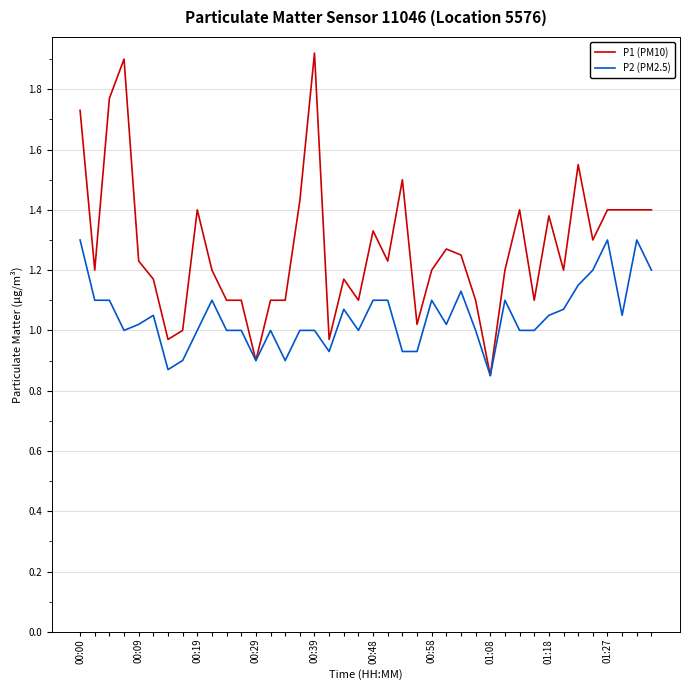

Rank the series by their maximum value, from highest to lowest.

P1 (PM10), P2 (PM2.5)